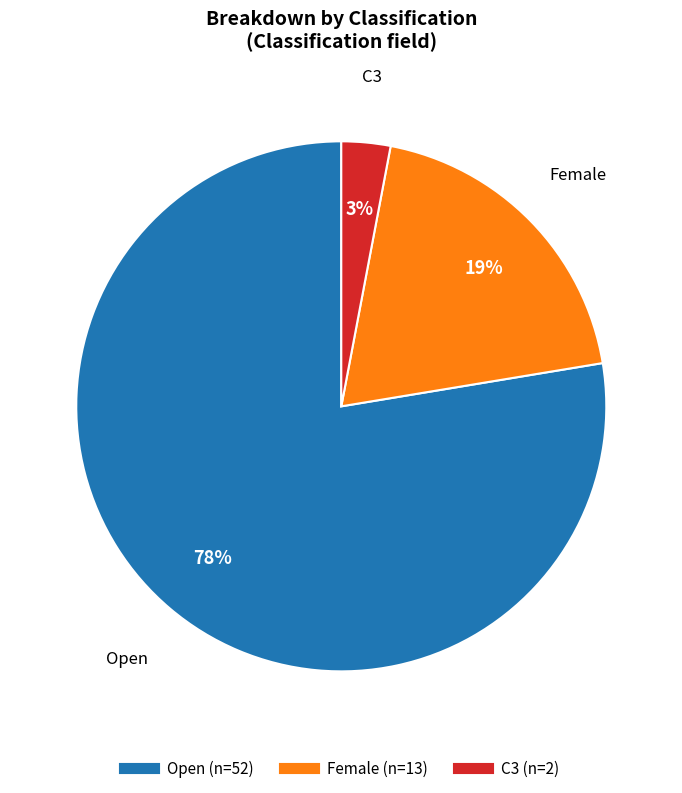

Is there any slice that represents more than half of the pie?

Yes